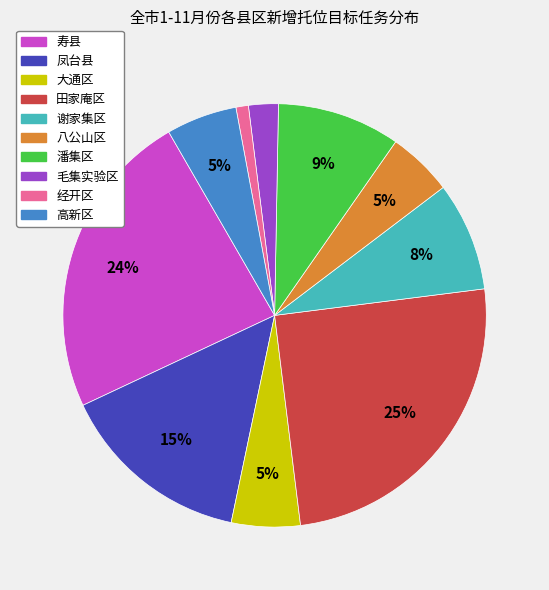

To the nearest percent, what is the combined percentage of 经开区 and 寿县?

25%